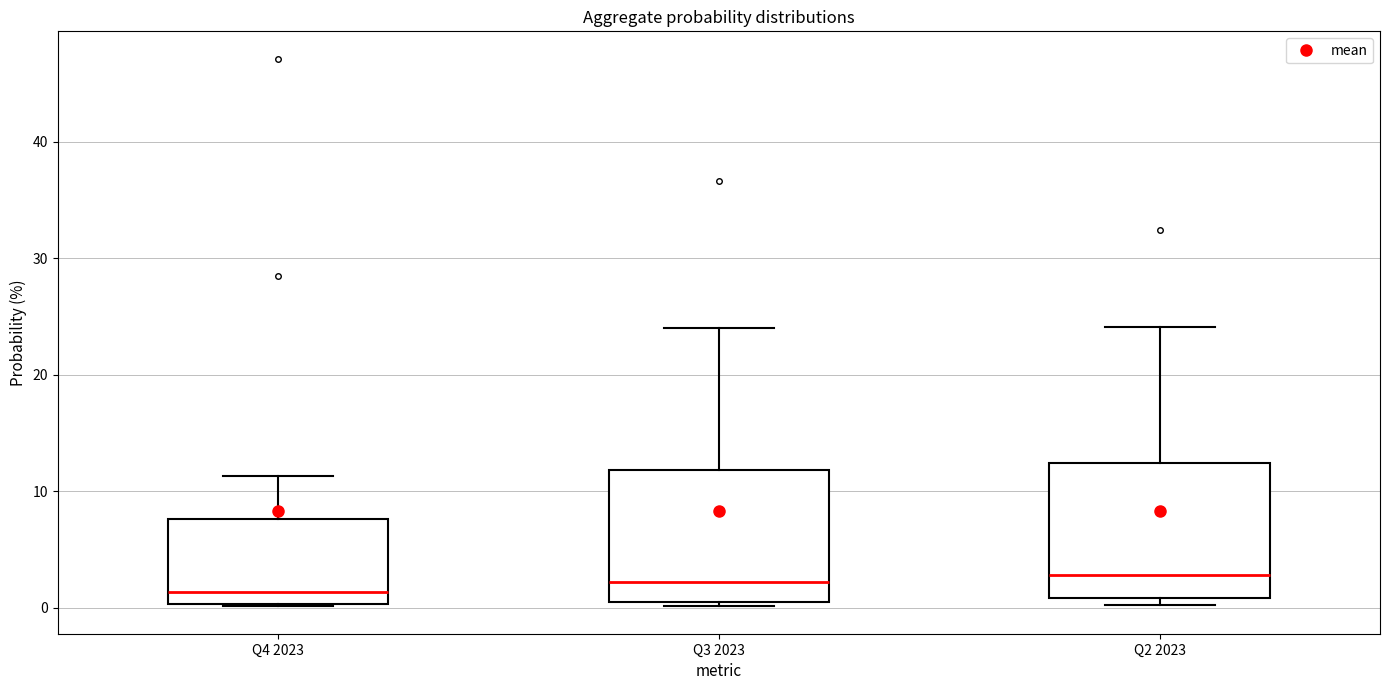

Reading left to right, transcribe this box plot: for each box, give where its median line is, the range the box spans, and where its two whiskers end, as read against the y-axis. The values are not printed on the chart, so give them approximately, as read against the axis.

Q4 2023: median 1, box 0 to 8, whiskers 0 to 11
Q3 2023: median 2, box 0 to 12, whiskers 0 (just below the box's lower edge) to 24
Q2 2023: median 3, box 1 to 12, whiskers 0 to 24